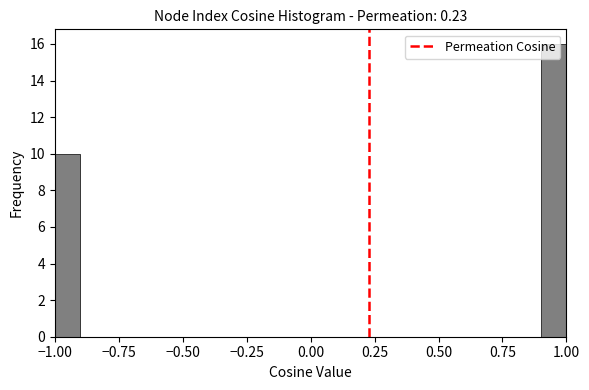

Around what value on the x-axis is the tallest bar? Give the approximate position of its centre, as read against the axis.

0.95